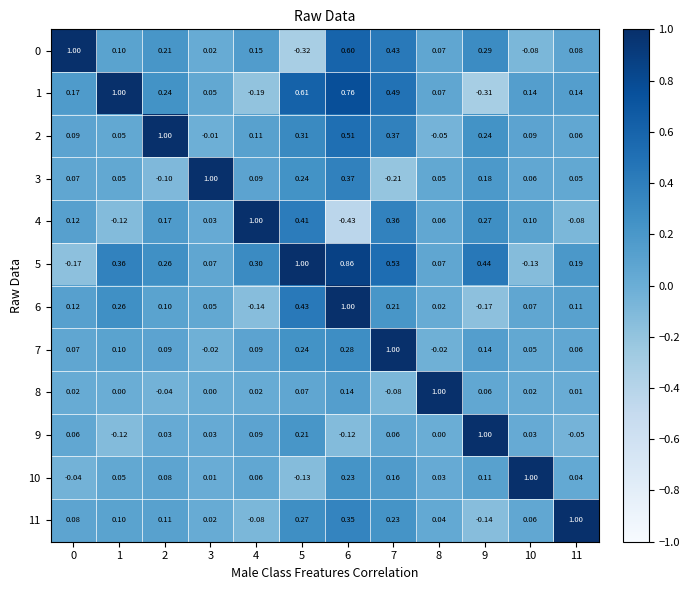

Is the value of 2 at 4 greater than the value of 0 at 5?

Yes